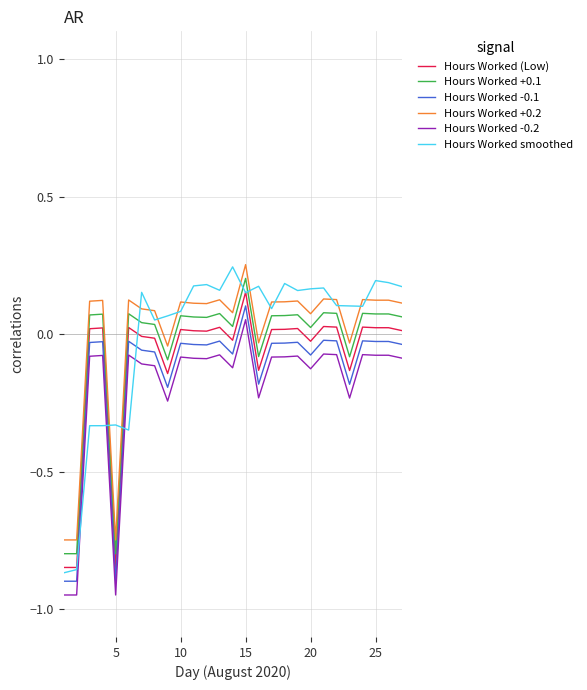

True or false: Hours Worked -0.1 and Hours Worked (Low) intersect in this chart.

False